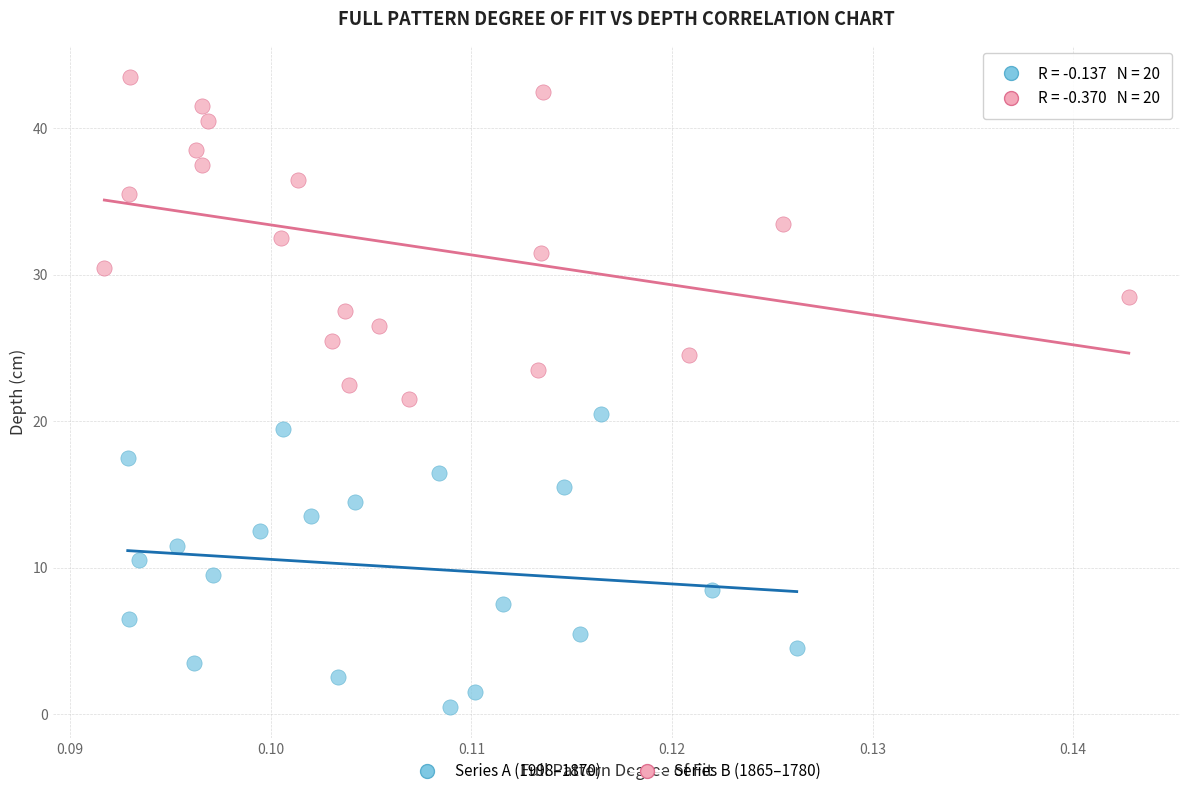

Which series reaches the minimum Y coordinate?

Series A (1998–1870)